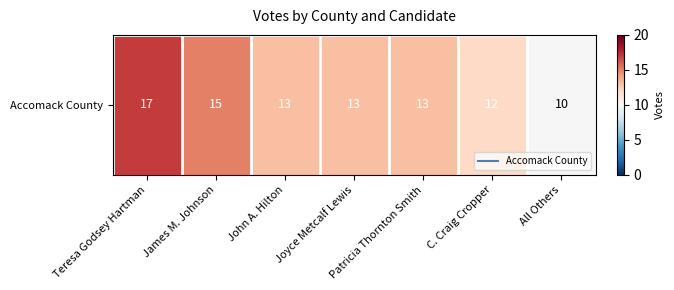

True or false: the data shows 13 at John A. Hilton.

True